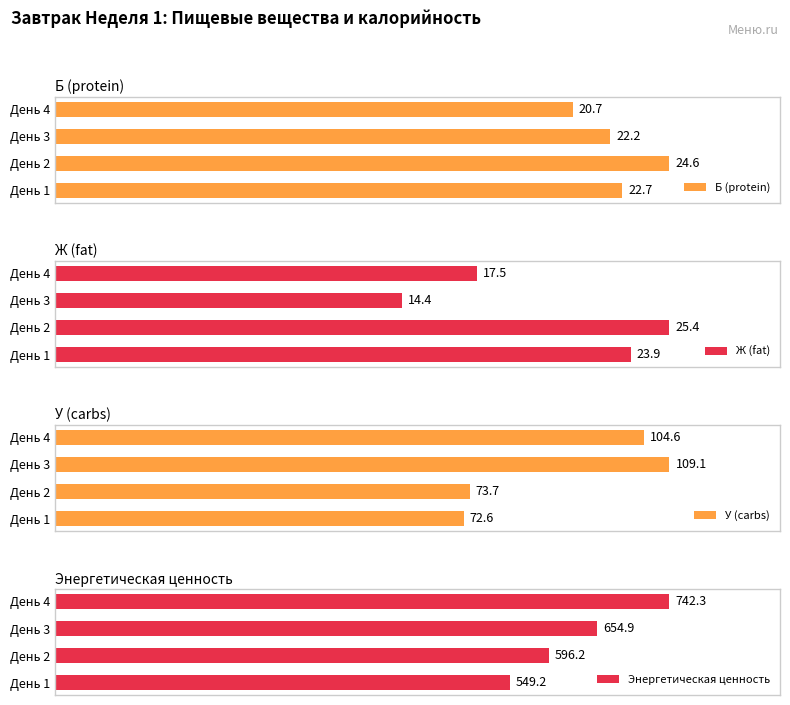

What is the value of the Энергетическая ценность bar at the 1st from the left?

549.2